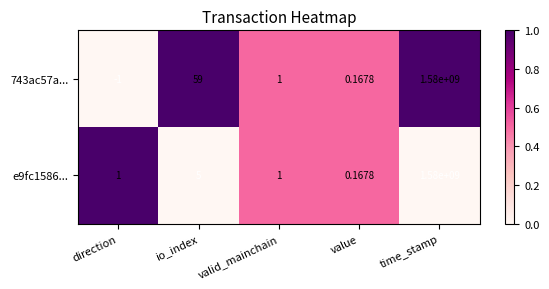

Count the number of data series in this chart.

2